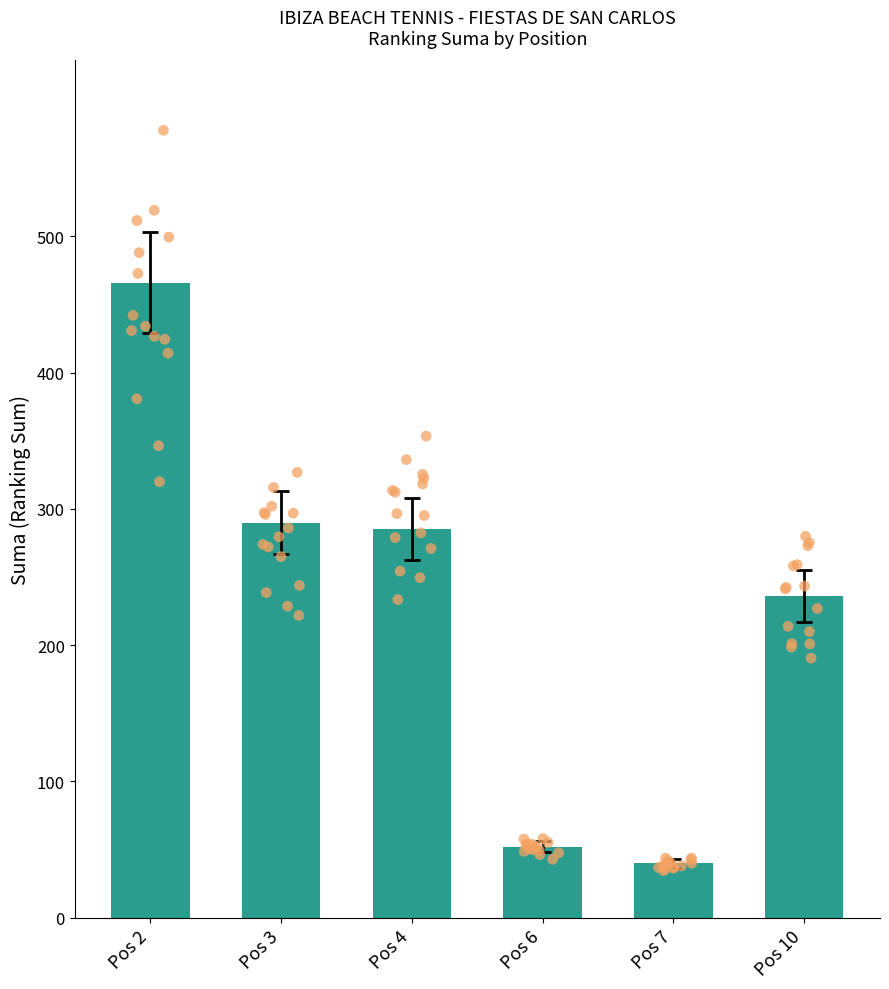

What is the change in value from Pos 7 to Pos 10?

+196